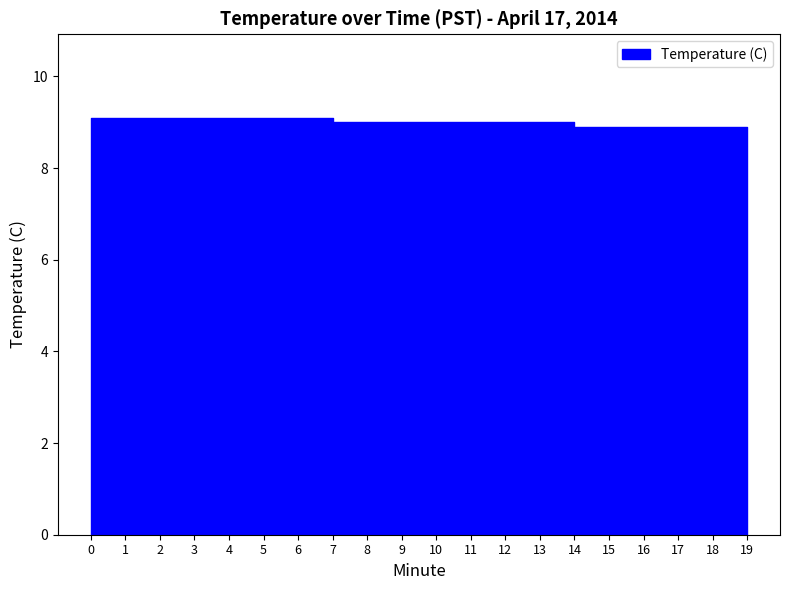

Reading right to left, transcribe all the data shown in this chart.

8.9	8.9	8.9	8.9	8.9	8.9	9.0	9.0	9.0	9.0	9.0	9.0	9.0	9.1	9.1	9.1	9.1	9.1	9.1	9.1